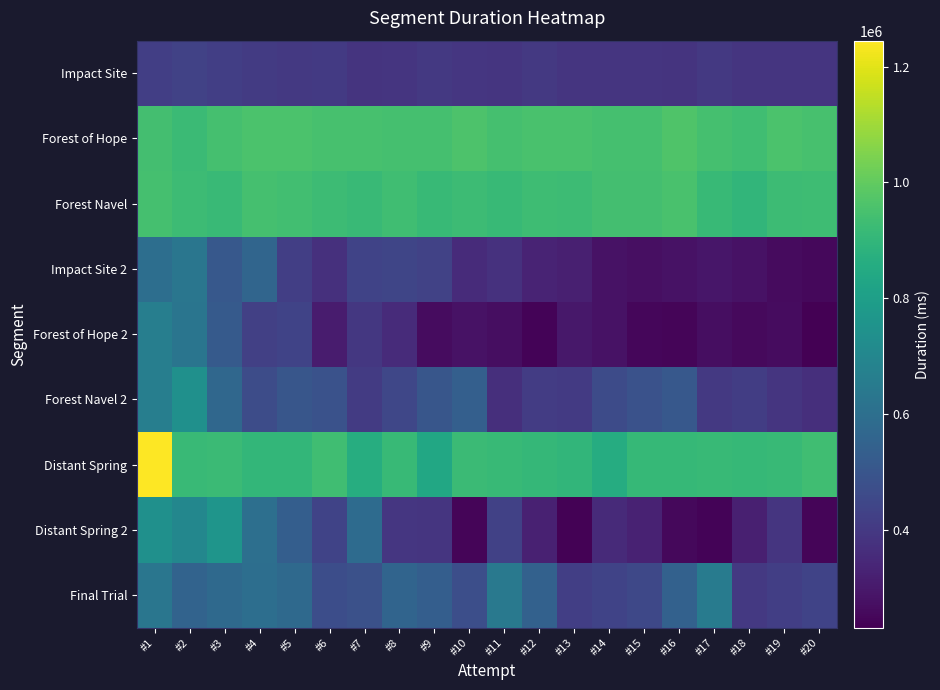

What is the total value across all series at #7?

5418545